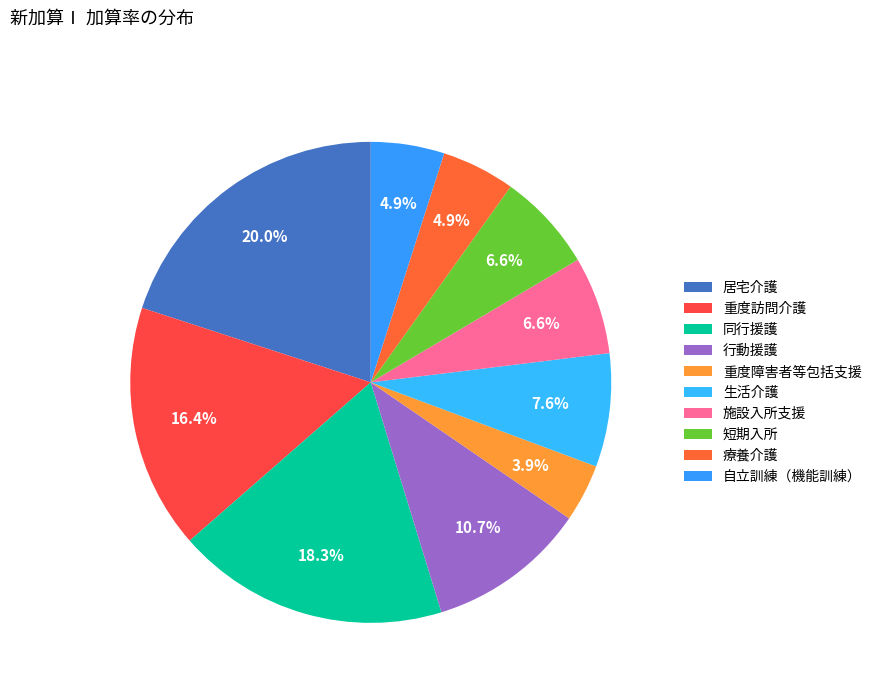

What percentage is the 生活介護 slice, to the nearest percent?

8%